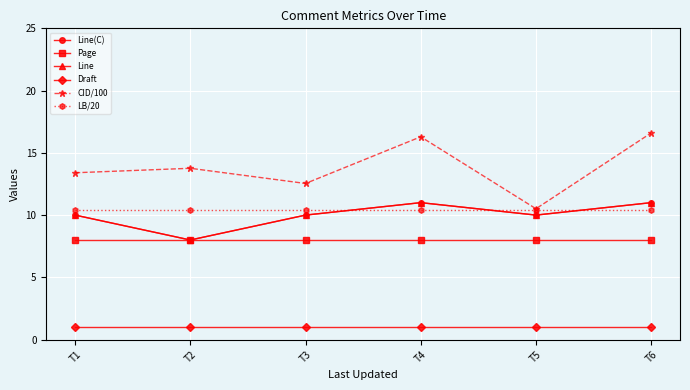

True or false: Draft has more than 2 interior local peaks.

False